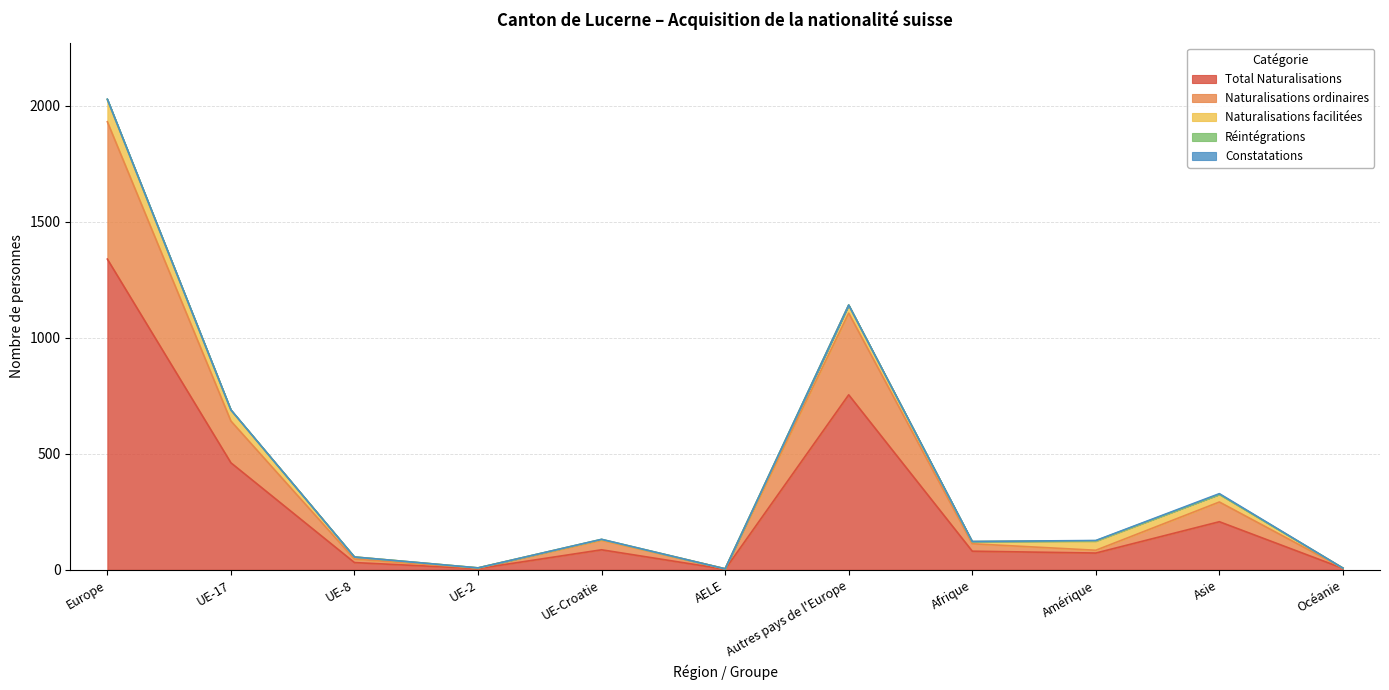

How many lines are shown in the chart?

5